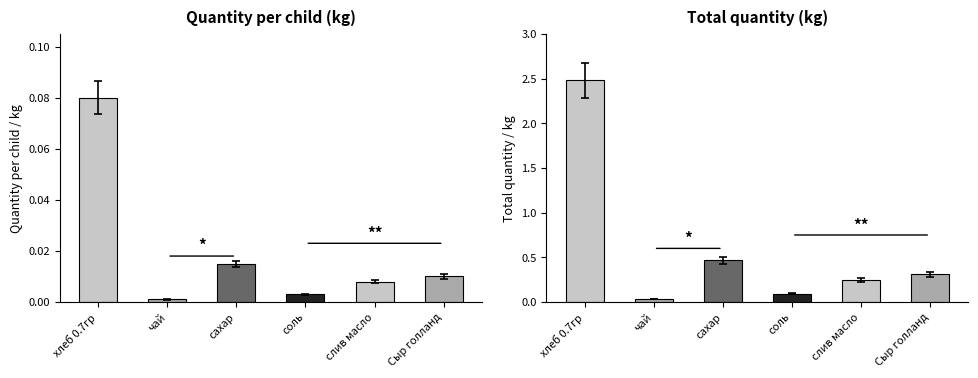

True or false: Total quantity has a value of 0.4 at Сыр голланд.

False